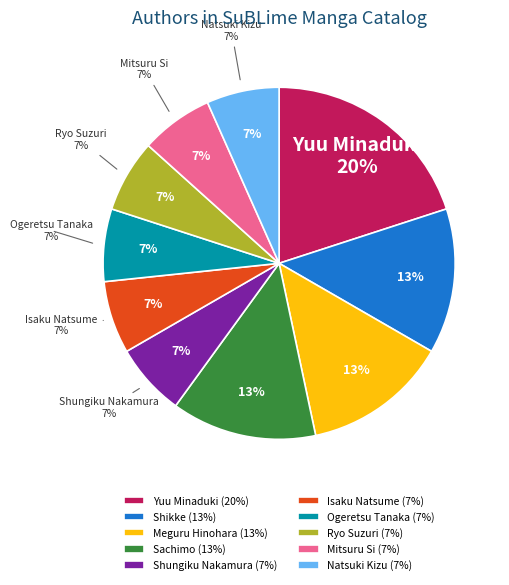

What percentage is NOT represented by Ogeretsu Tanaka (146699478)?

93.3%